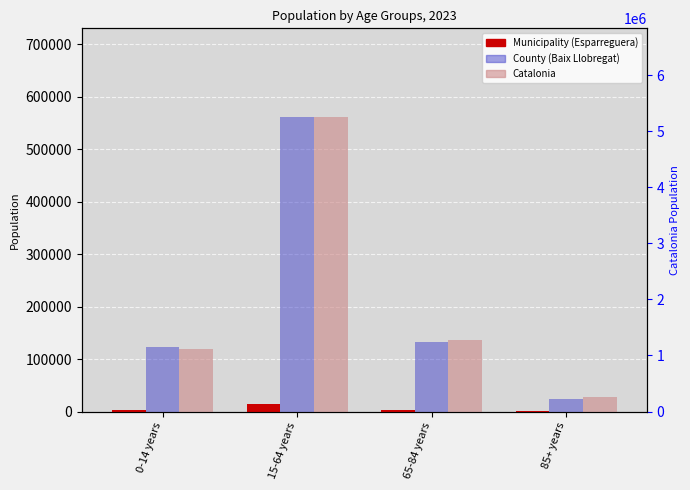

What is the highest value of the County (Baix Llobregat) series?

561506